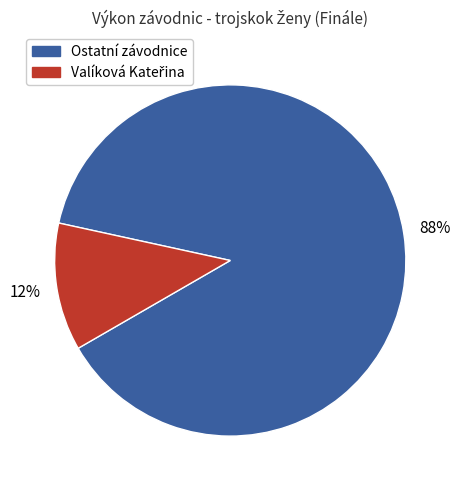

What is the largest slice in the pie chart?

Ostatní závodnice